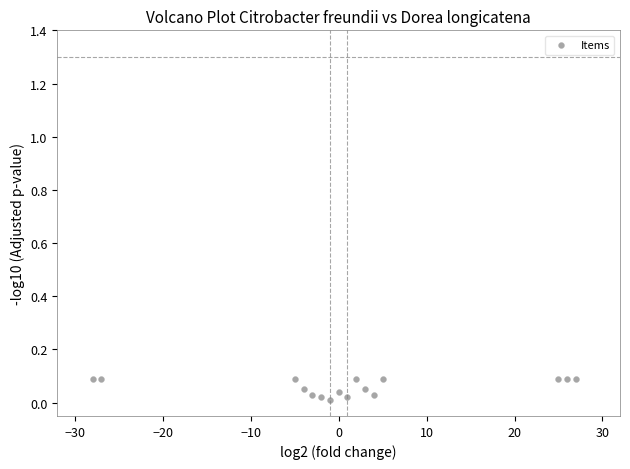

What is the range of X values (max minus min)?

55.0